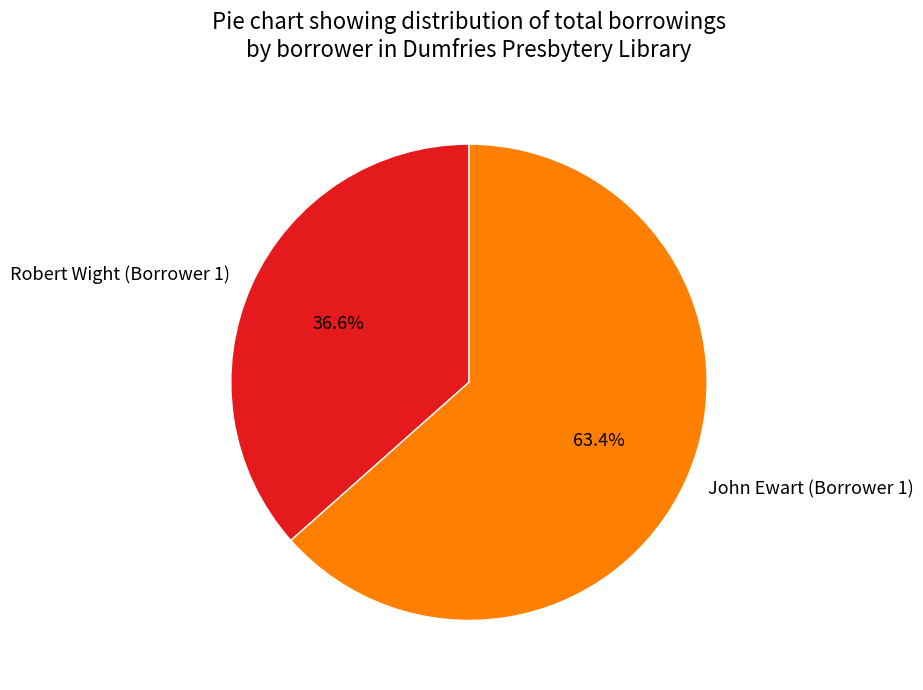

Rank the categories by value from highest to lowest.

John Ewart (Borrower 1), Robert Wight (Borrower 1)